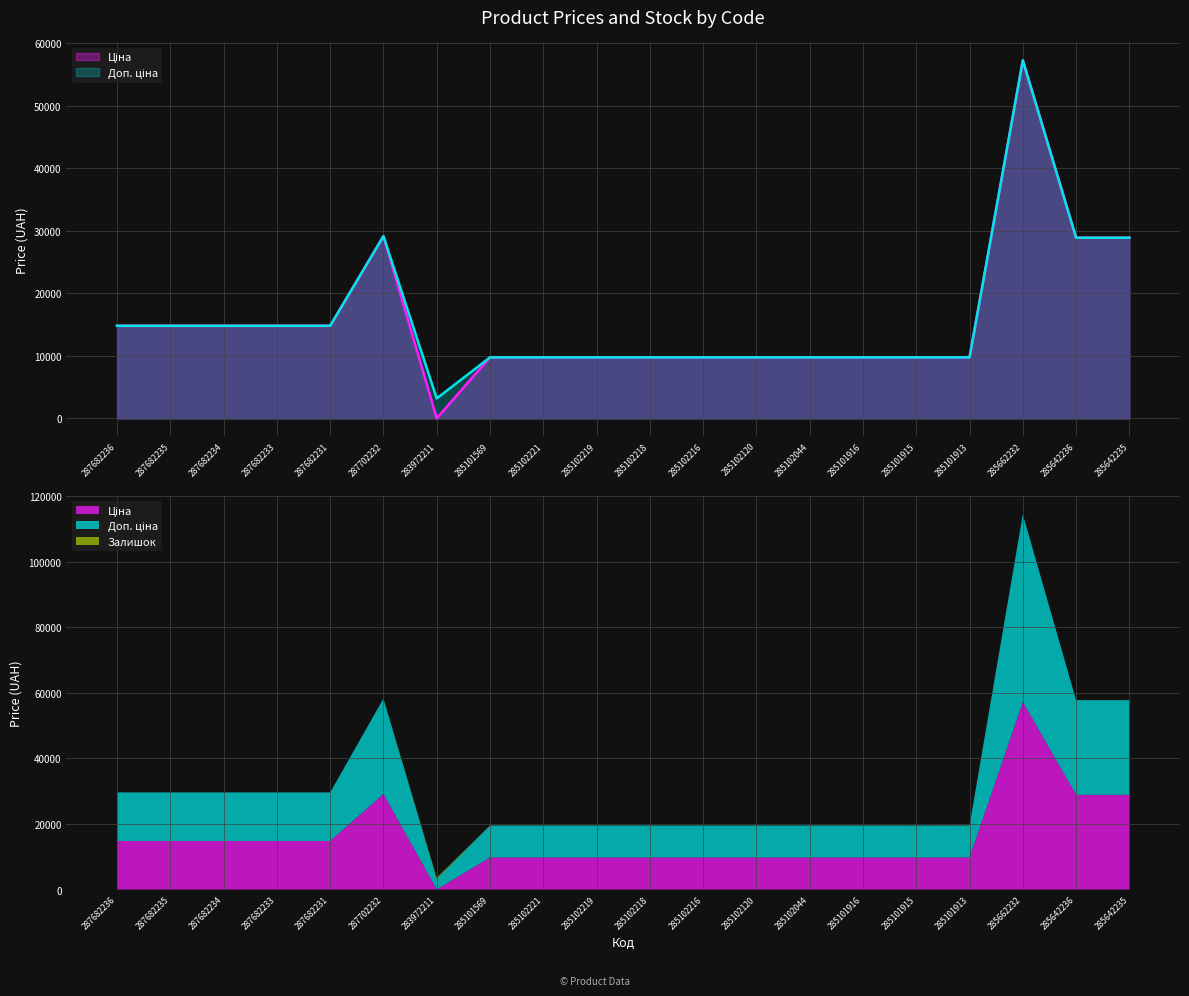

At how many categories does at least one series exceed 32111?

1